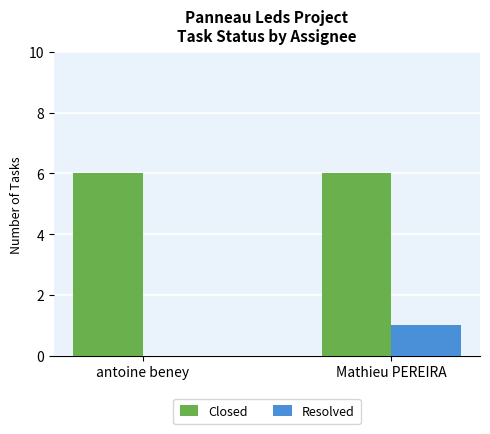

Which series has the largest total across all categories?

Closed